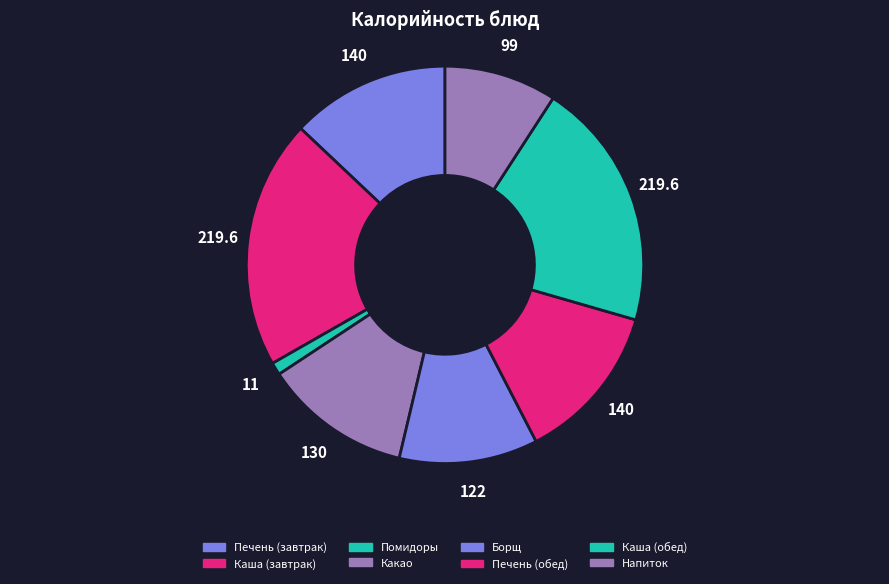

How many segments does this pie chart have?

8